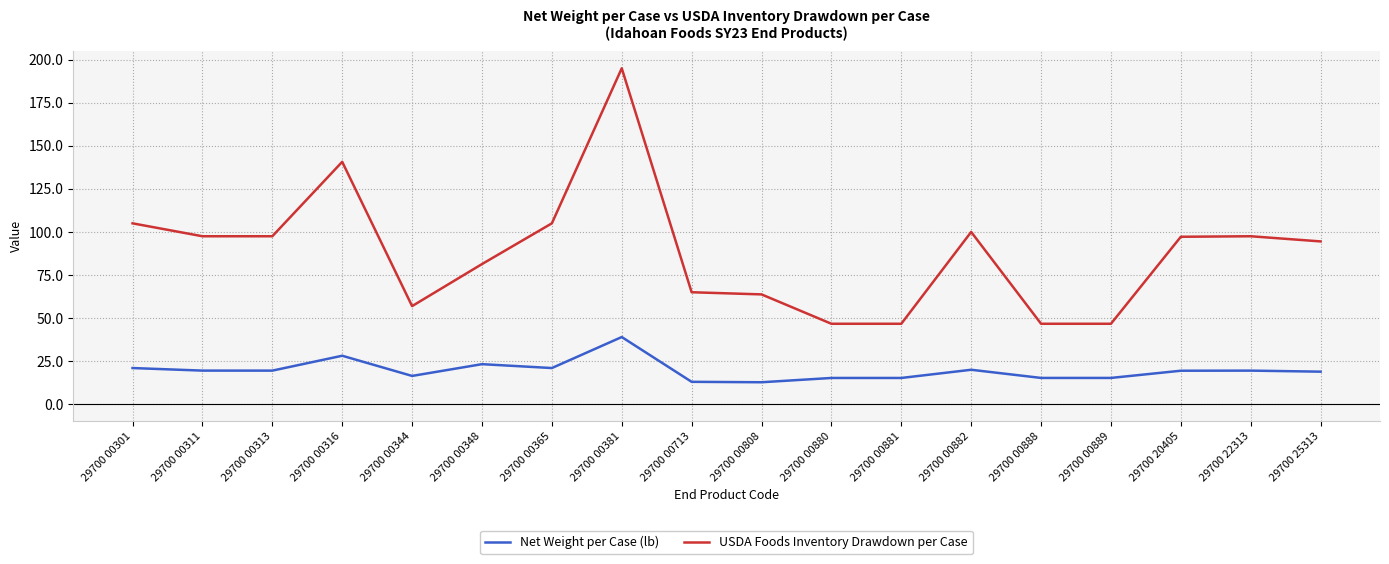

Rank the series by their average value, from highest to lowest.

USDA Foods Inventory Drawdown per Case, Net Weight per Case (lb)